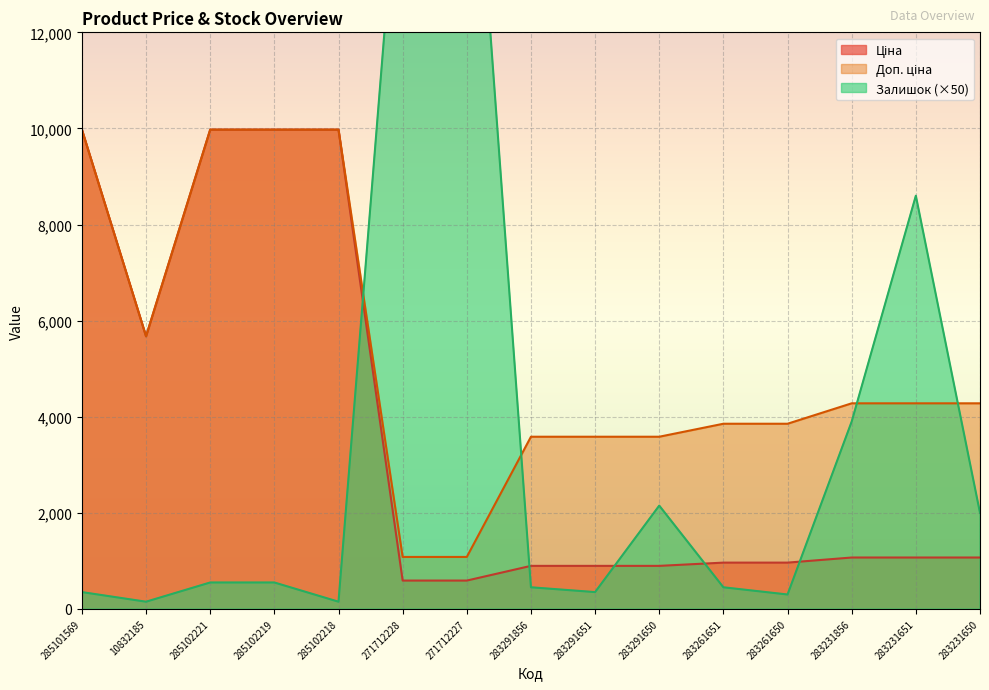

List the series in order of their peak value, highest first.

Залишок, Ціна, Доп. ціна